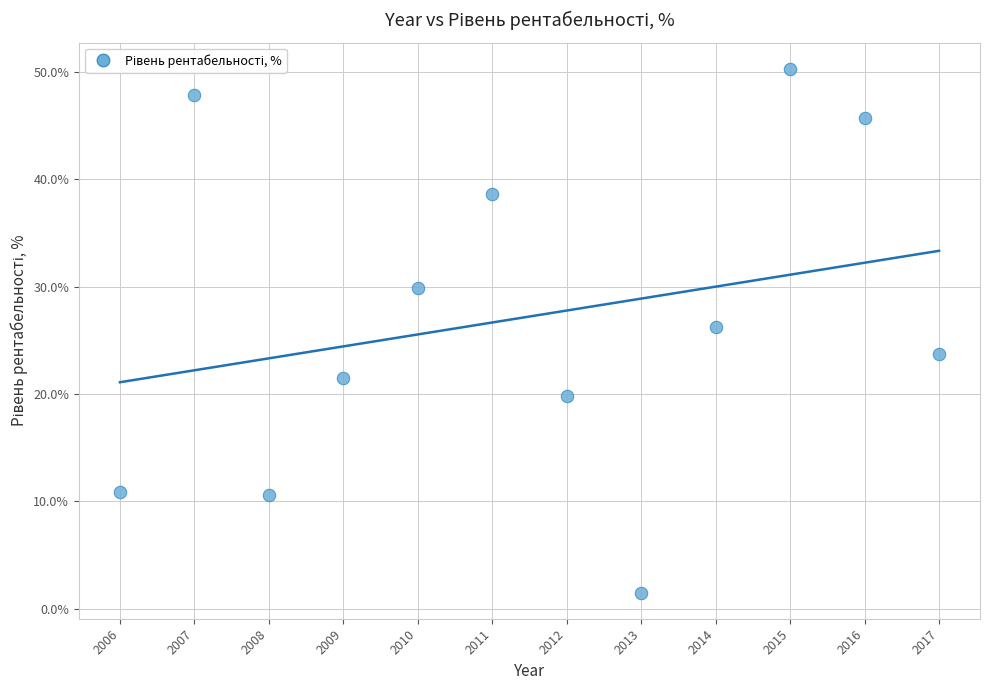

What is the average X value?

2011.5